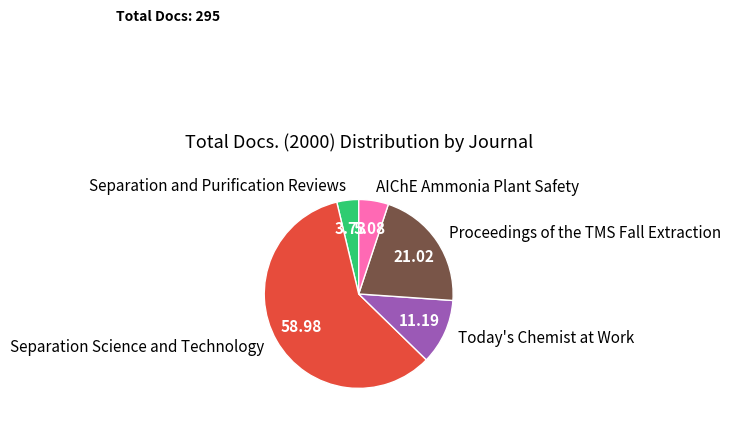

What is the ratio of the value at Separation and Purification Reviews to the value at Today's Chemist at Work?

0.3